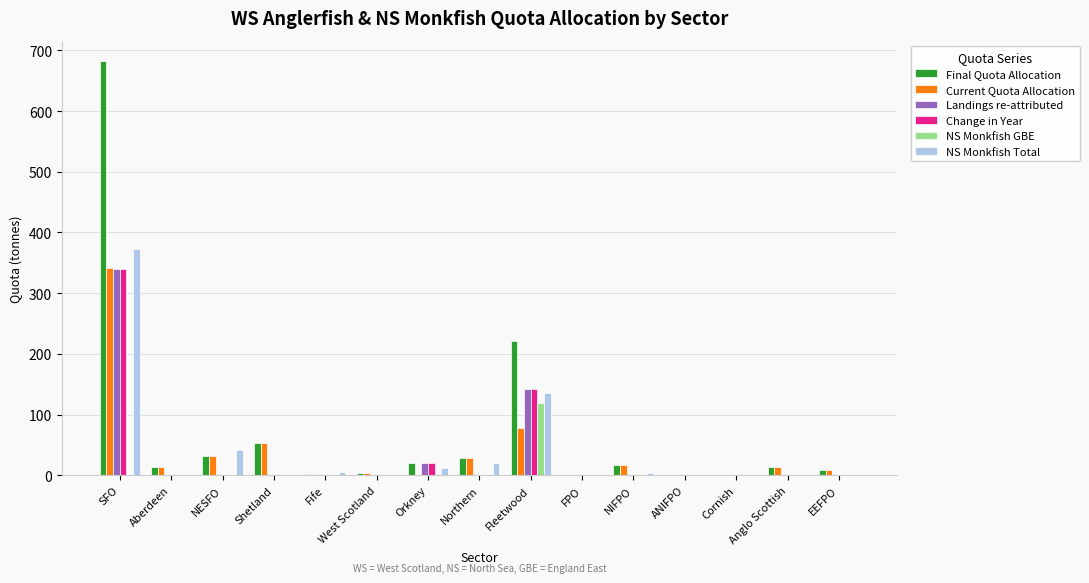

How many distinct data groups are displayed?

6